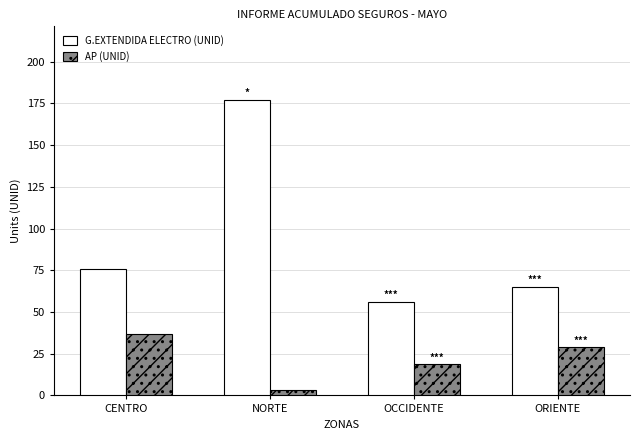

Is it true that G.EXTENDIDA ELECTRO (UNID) equals 76 at OCCIDENTE?

False